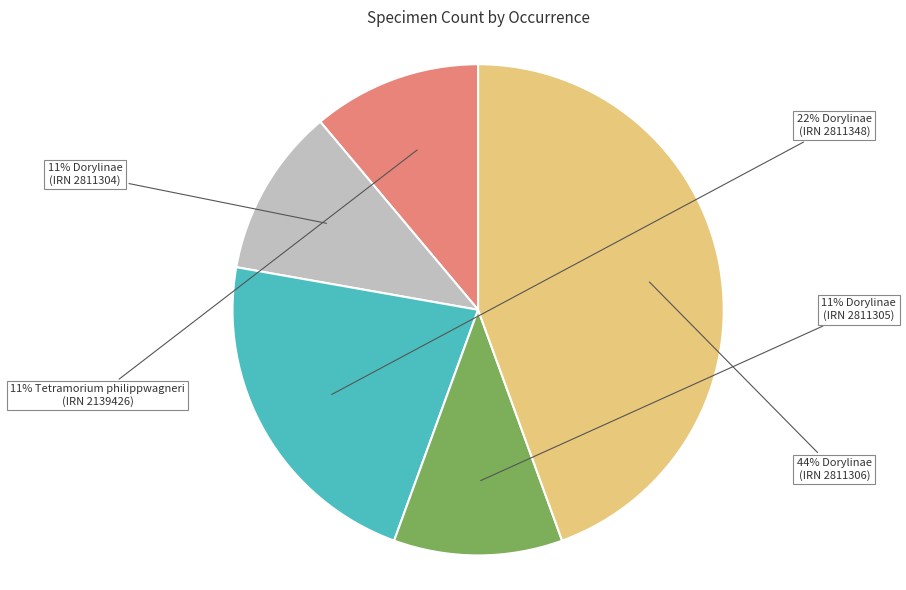

Is there a majority slice in this chart?

No